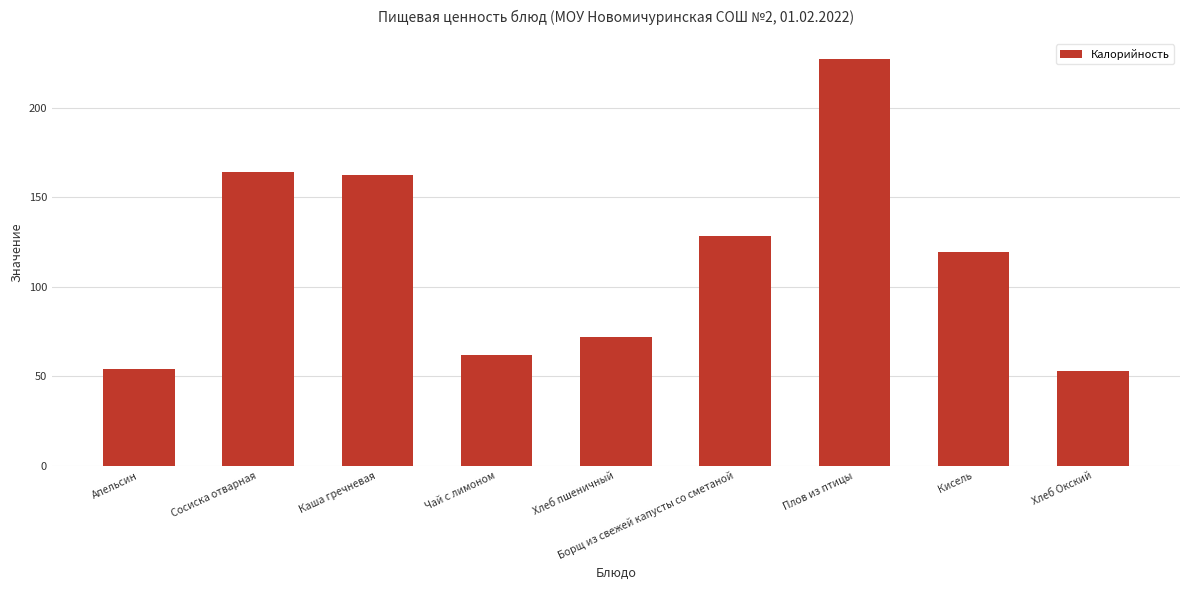

What is the sum of all values?

1042.2